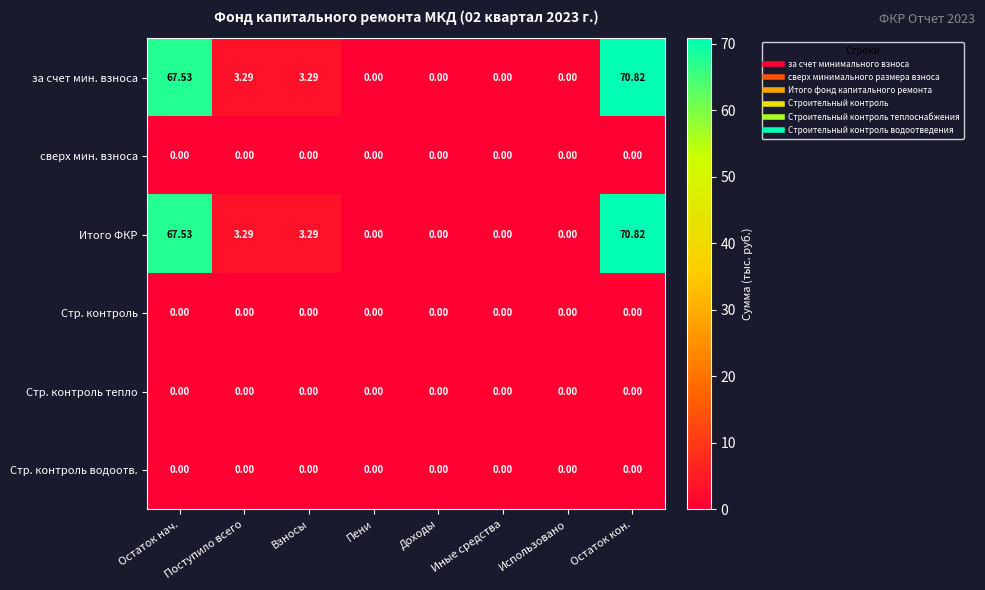

At which category is the sum across all series the highest?

Остаток кон.